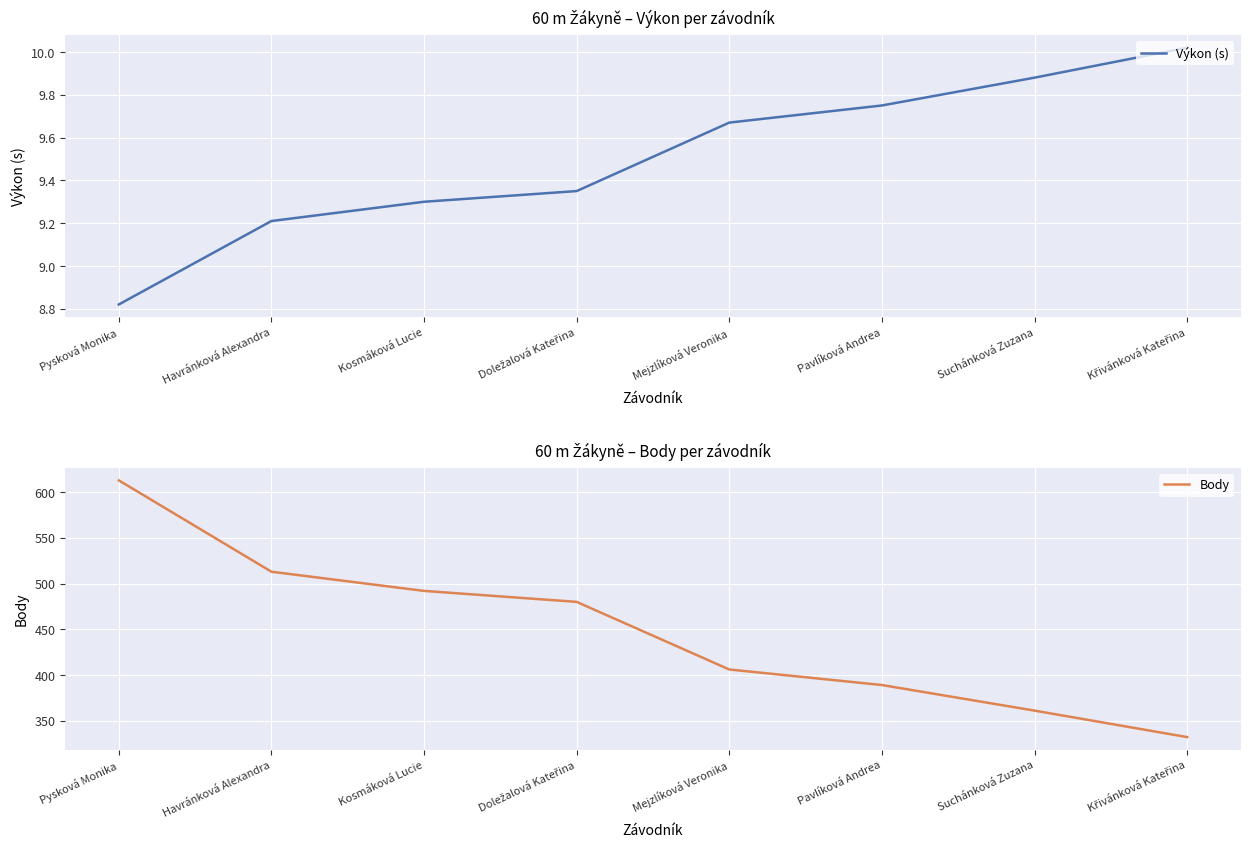

Which series has the widest spread of values?

Body